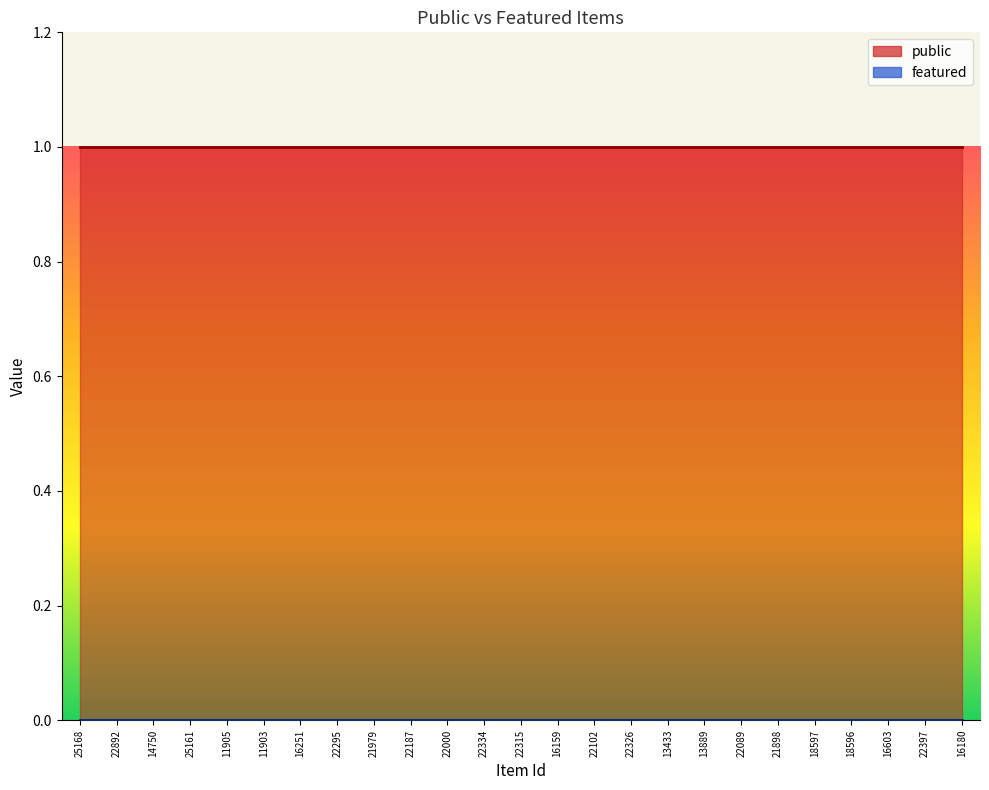

List the series in order of their overall mean, lowest first.

featured, public